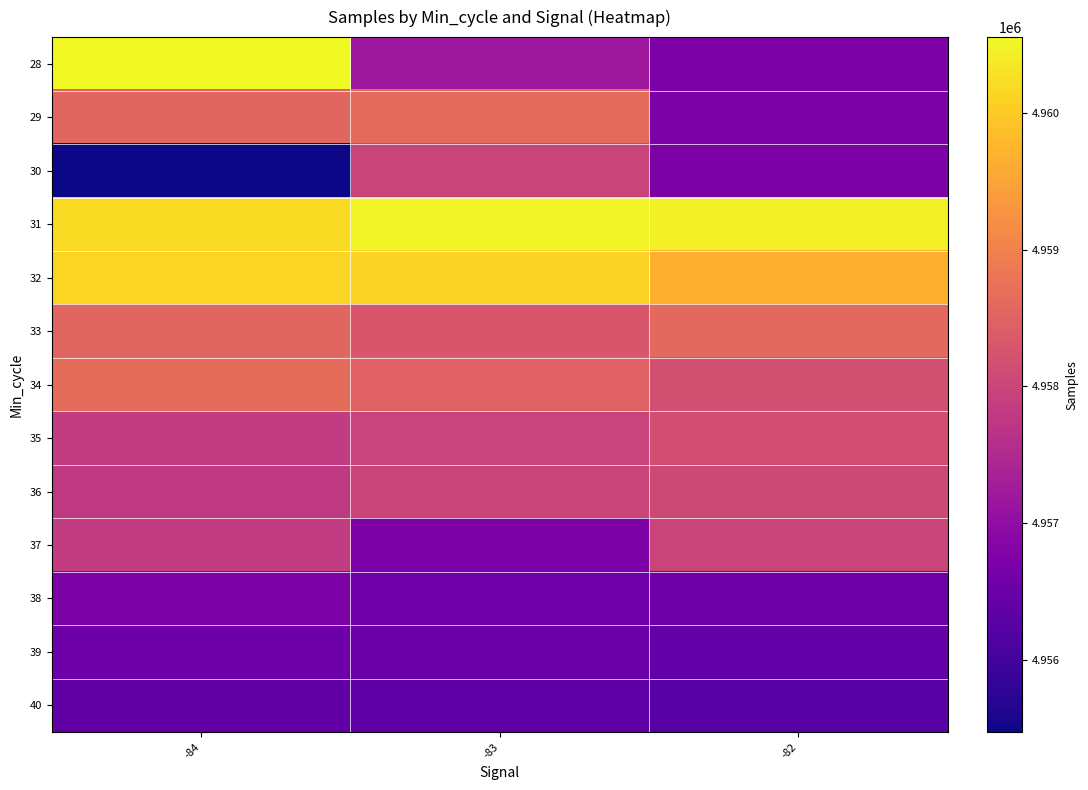

At which category is the sum across all series the highest?

-84